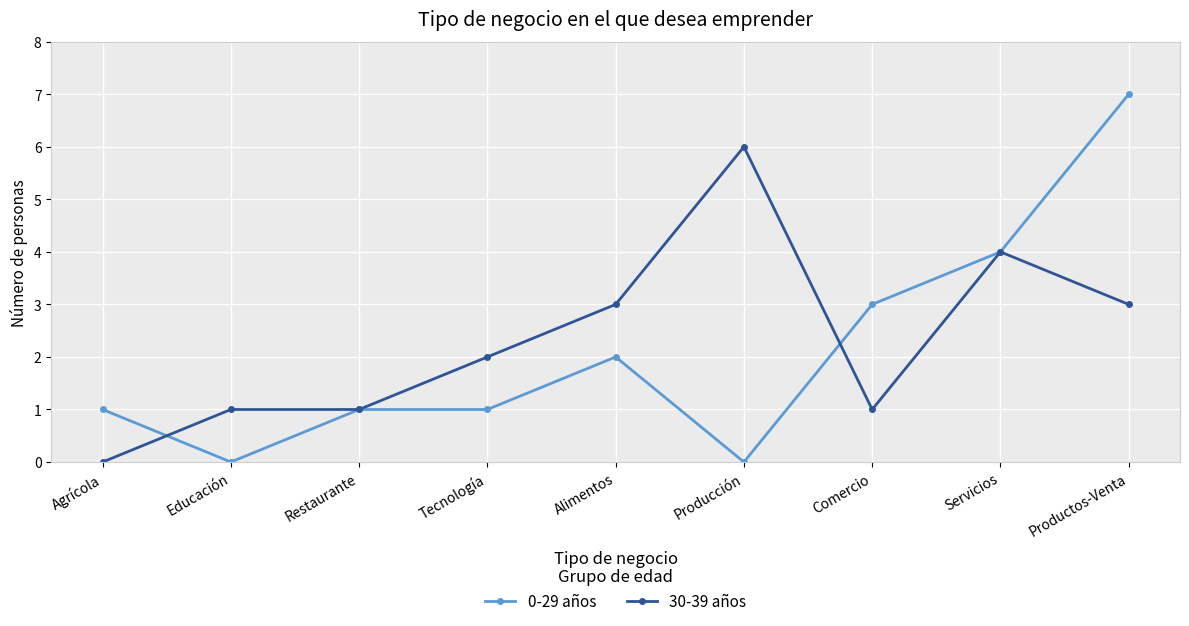

The value of 30-39 años at Comercio is 1. True or false?

True